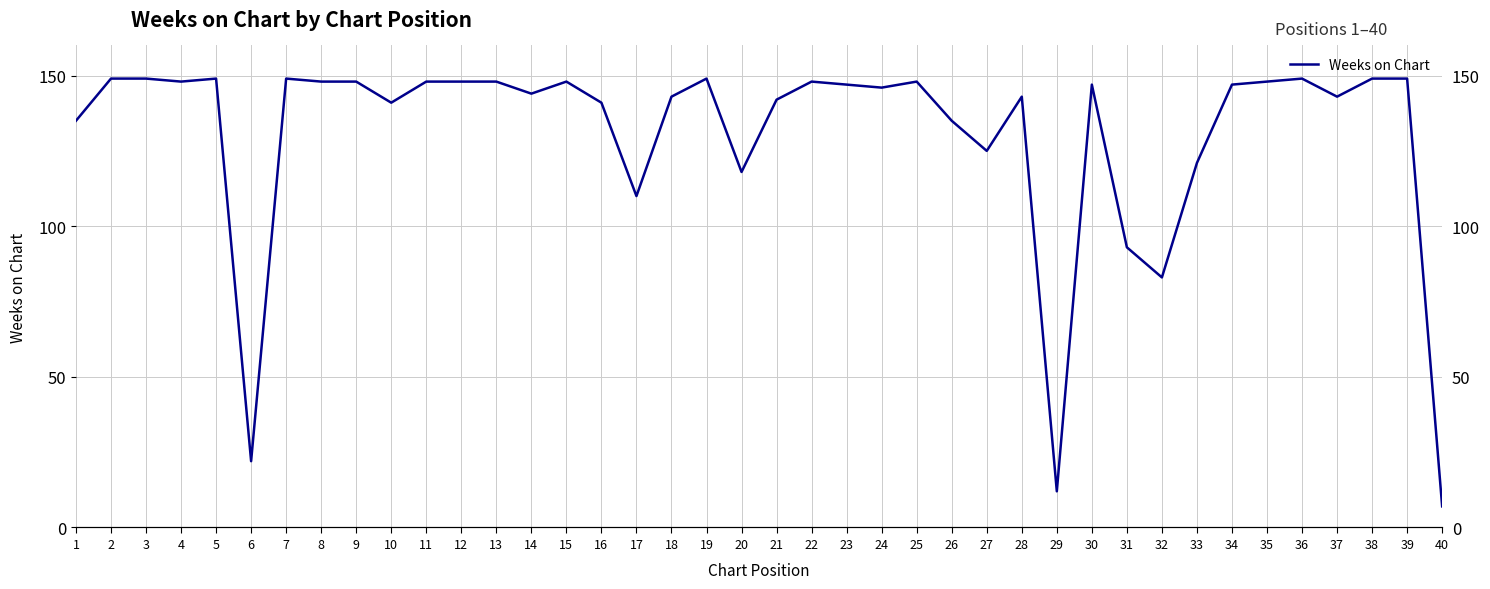

At which category does the chart reach its minimum across all series?

40